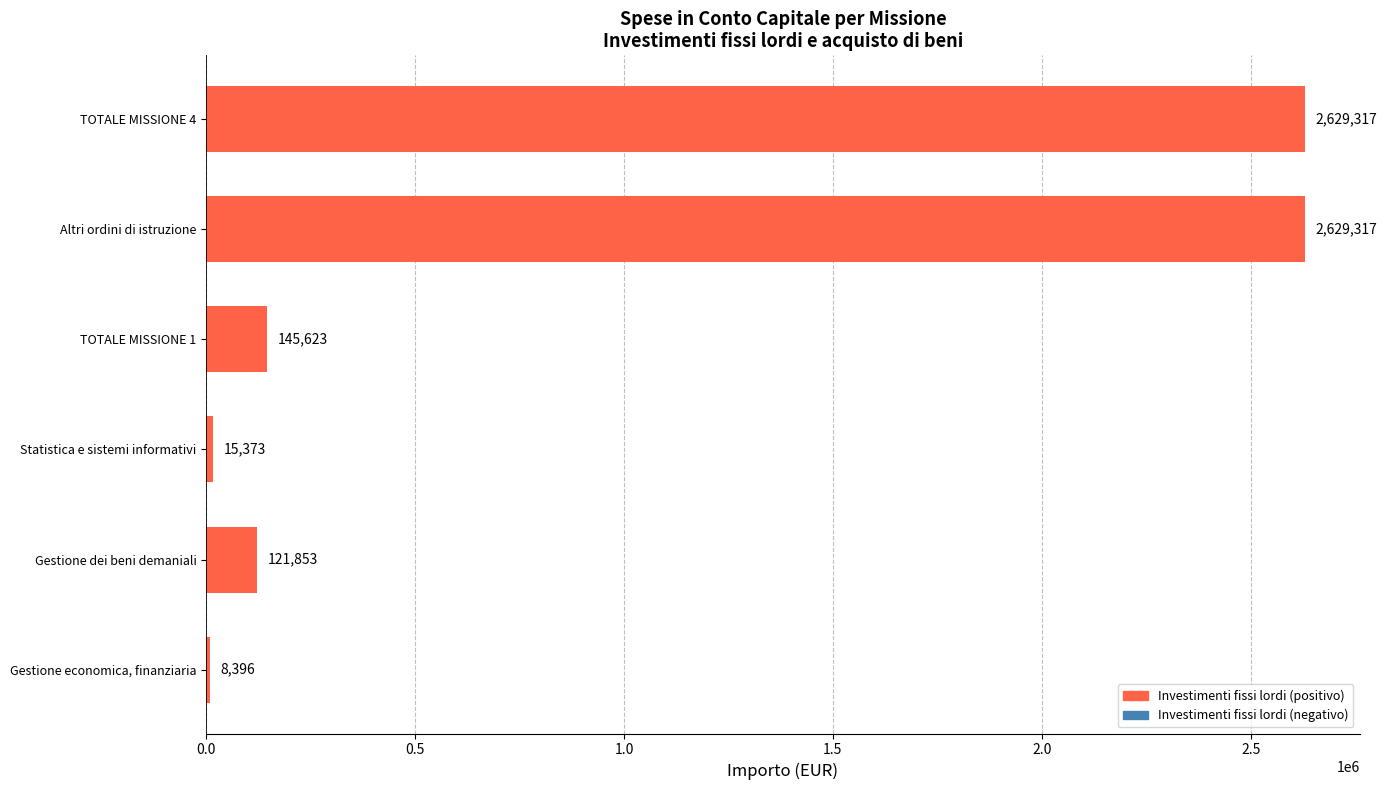

What is the difference between the values at Gestione dei beni demaniali and TOTALE MISSIONE 4?

2507464.0